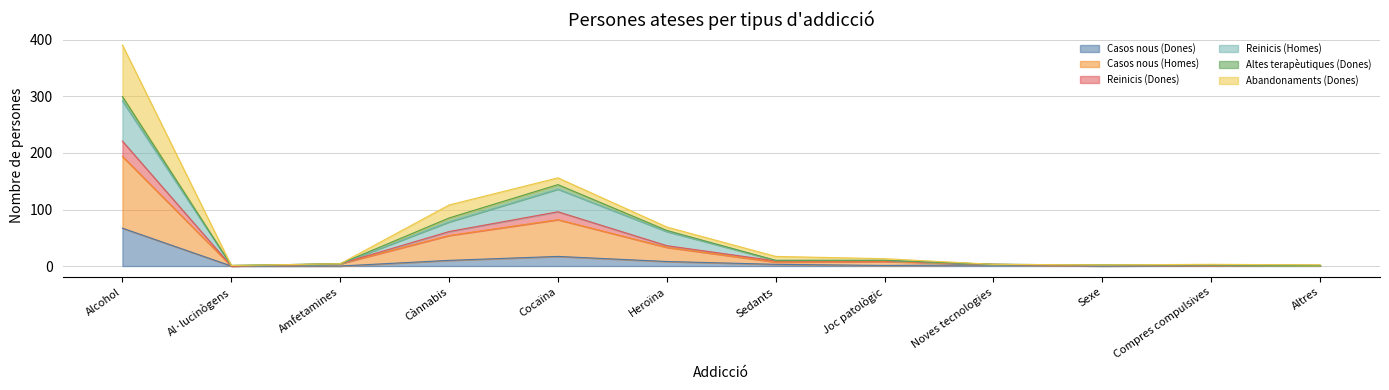

Which series has the widest spread of values?

Casos nous (Homes)